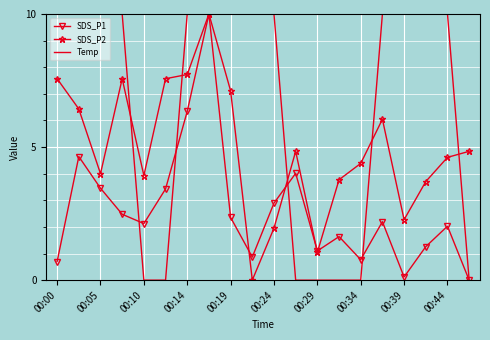

What is the maximum value for SDS_P2?

10.0